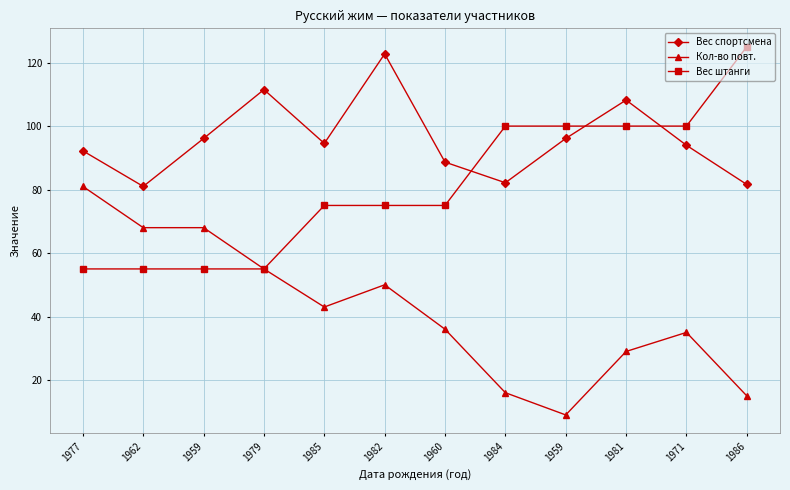

How many values in the Кол-во повт. series are below 43?

6